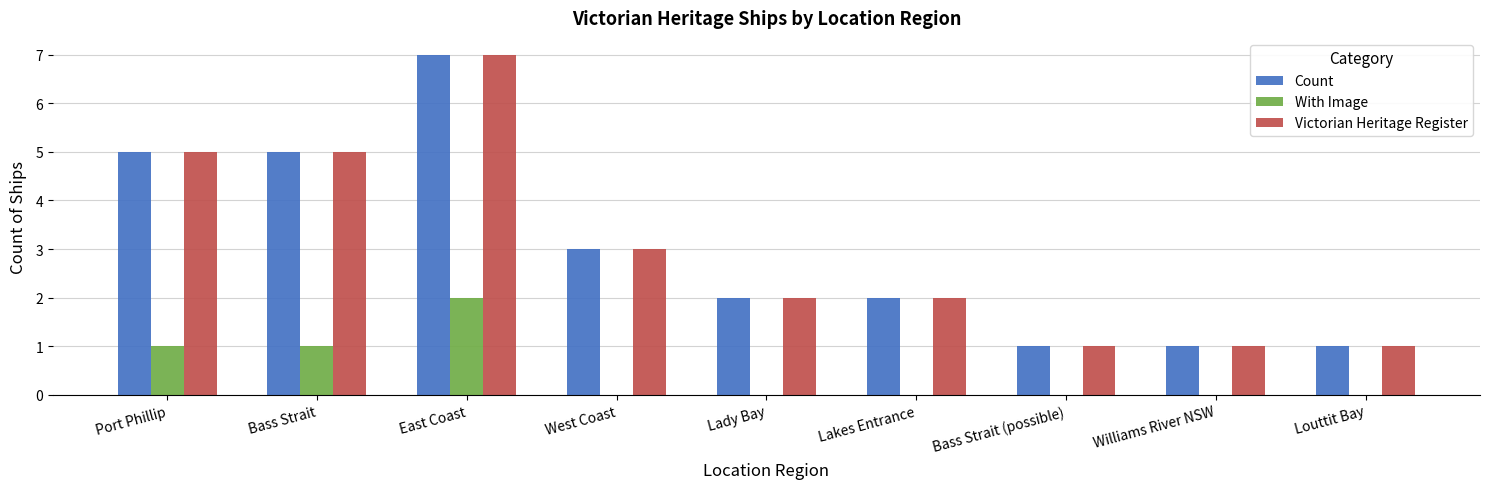

Count the number of categories in the chart.

9